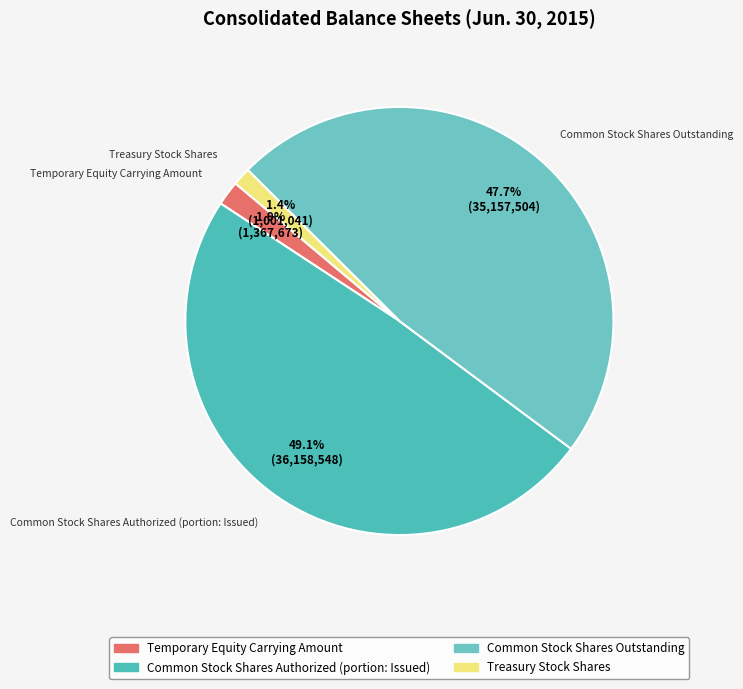

What percentage is the Treasury Stock Shares slice, to the nearest percent?

1%